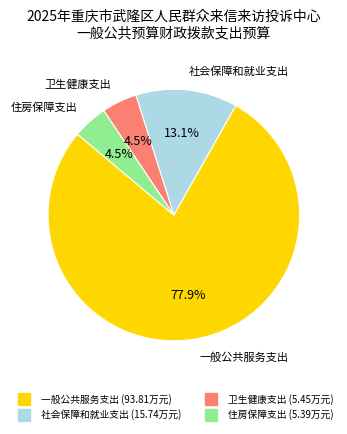

Approximately how many times larger is the value at 社会保障和就业支出 compared to 卫生健康支出?

2.9